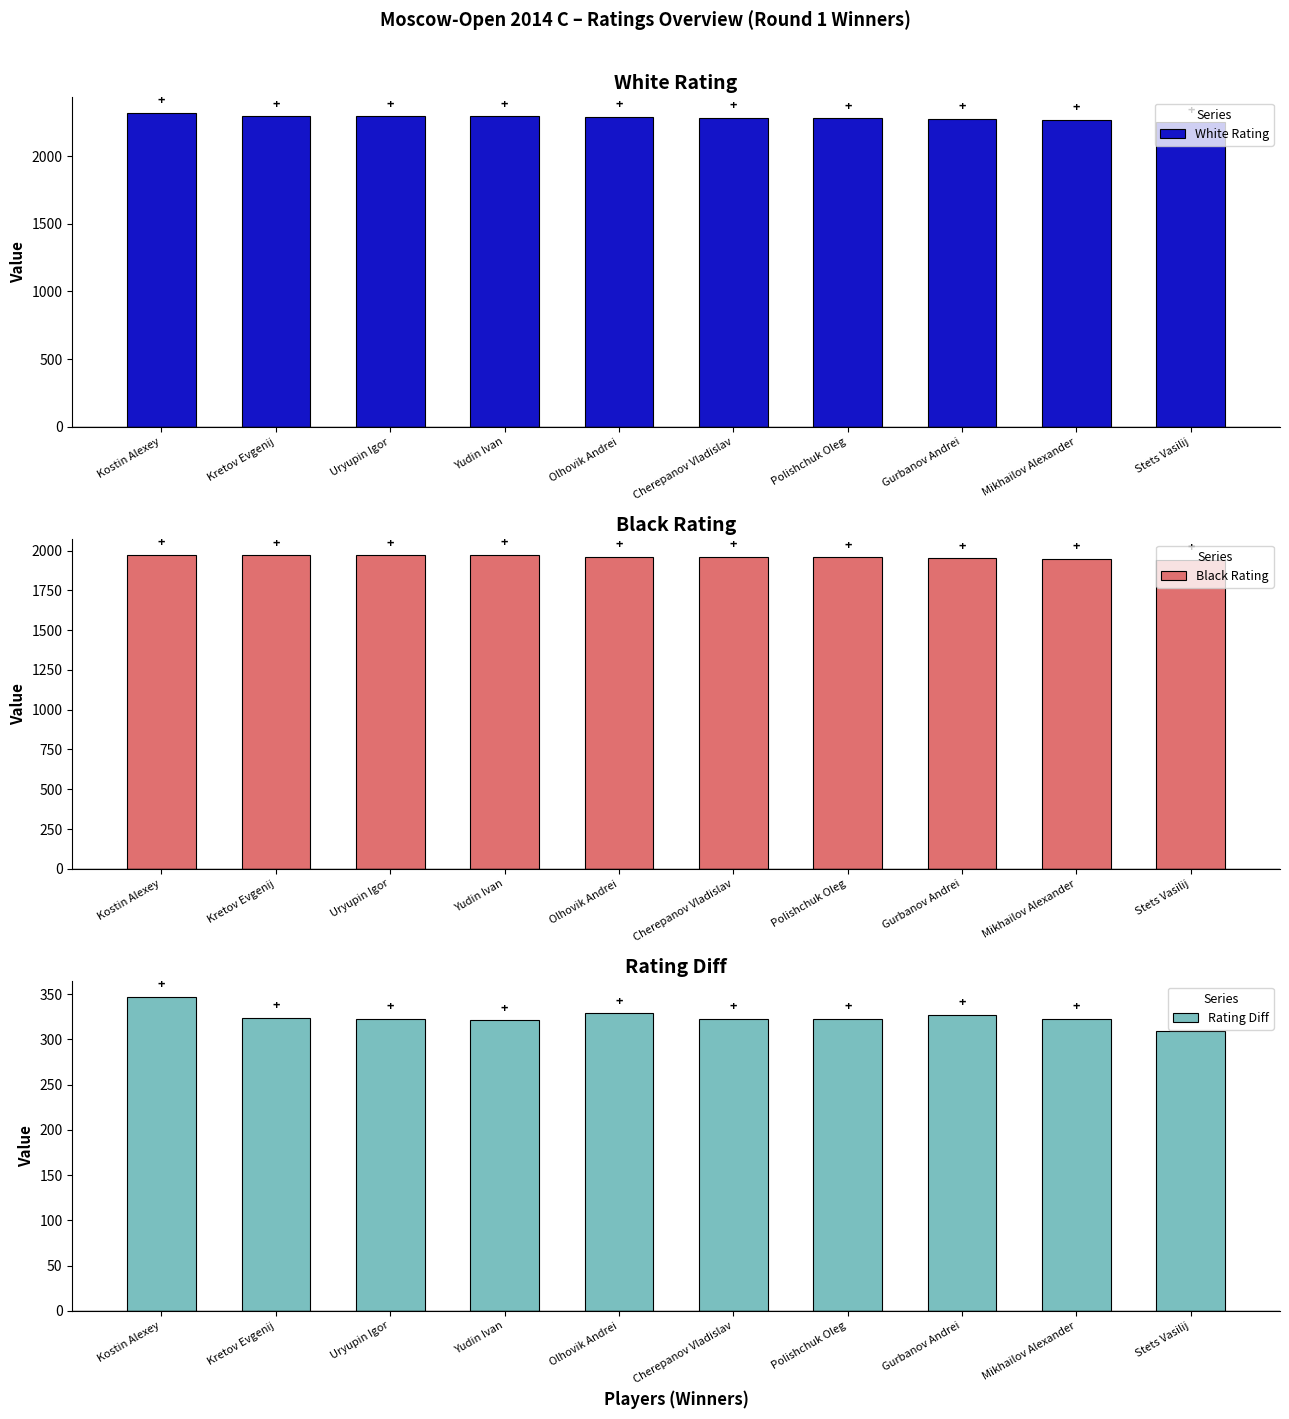

Reading right to left, what are all the values shown in this chart?

White Rating: Stets Vasilij=2250	Mikhailov Alexander=2270	Gurbanov Andrei=2277	Polishchuk Oleg=2281	Cherepanov Vladislav=2283	Olhovik Andrei=2290	Yudin Ivan=2293	Uryupin Igor=2293	Kretov Evgenij=2295	Kostin Alexey=2319
Black Rating: Stets Vasilij=1941	Mikhailov Alexander=1947	Gurbanov Andrei=1950	Polishchuk Oleg=1958	Cherepanov Vladislav=1960	Olhovik Andrei=1961	Yudin Ivan=1972	Uryupin Igor=1970	Kretov Evgenij=1971	Kostin Alexey=1972
Rating Diff: Stets Vasilij=309	Mikhailov Alexander=323	Gurbanov Andrei=327	Polishchuk Oleg=323	Cherepanov Vladislav=323	Olhovik Andrei=329	Yudin Ivan=321	Uryupin Igor=323	Kretov Evgenij=324	Kostin Alexey=347